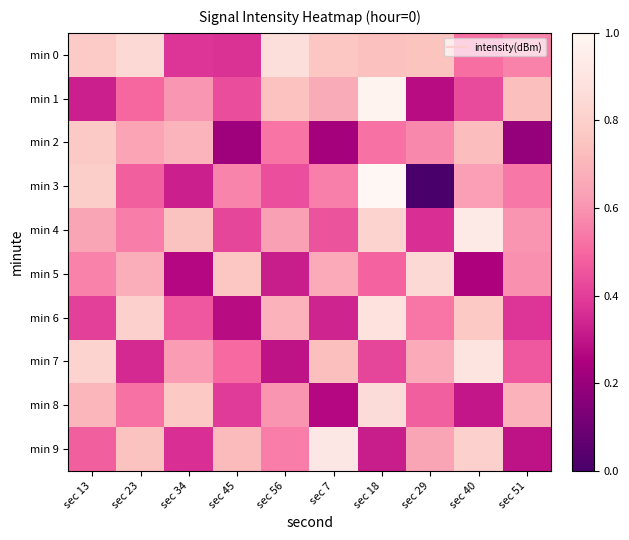

List the series in order of their peak value, lowest first.

min 2, min 5, min 8, min 0, min 6, min 7, min 9, min 4, min 1, min 3